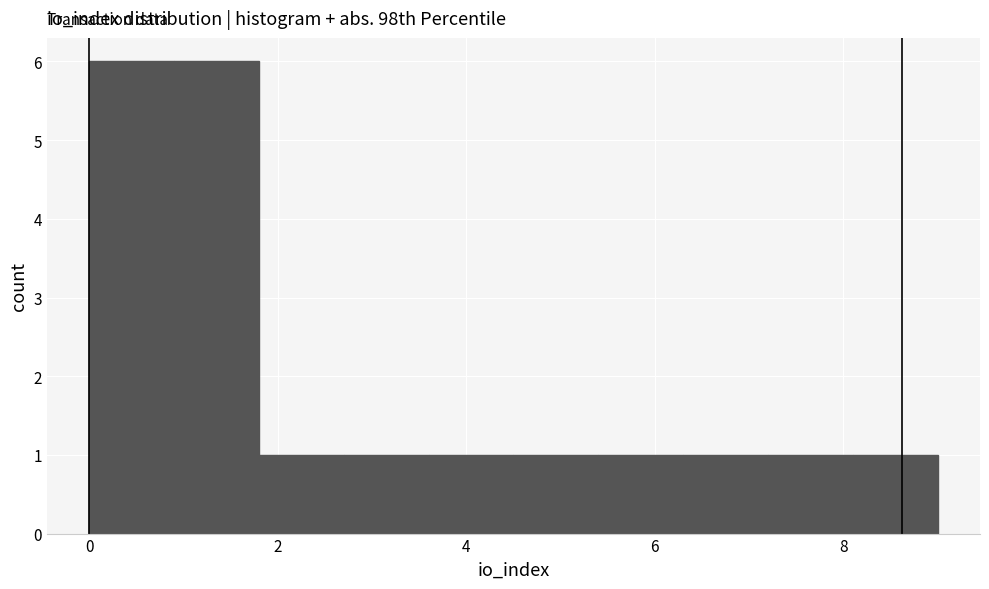

Reading left to right, transcribe this chart: for each bar, give the range it covers on the x-axis and its height. Neither the bar edges nor the heights are printed on the chart, so give them approximately, as read against the axes.

0.0 to 0.9: 6
0.9 to 1.8: 6
1.8 to 2.7: 1
2.7 to 3.6: 1
3.6 to 4.5: 1
4.5 to 5.4: 1
5.4 to 6.3: 1
6.3 to 7.2: 1
7.2 to 8.1: 1
8.1 to 9.0: 1